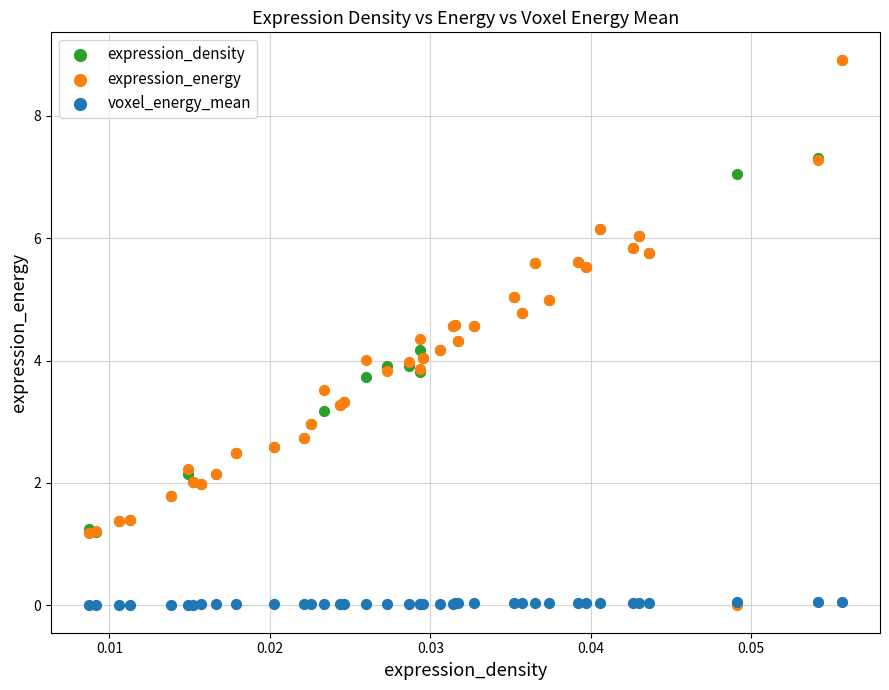

Which series has the widest spread of Y values?

expression_energy